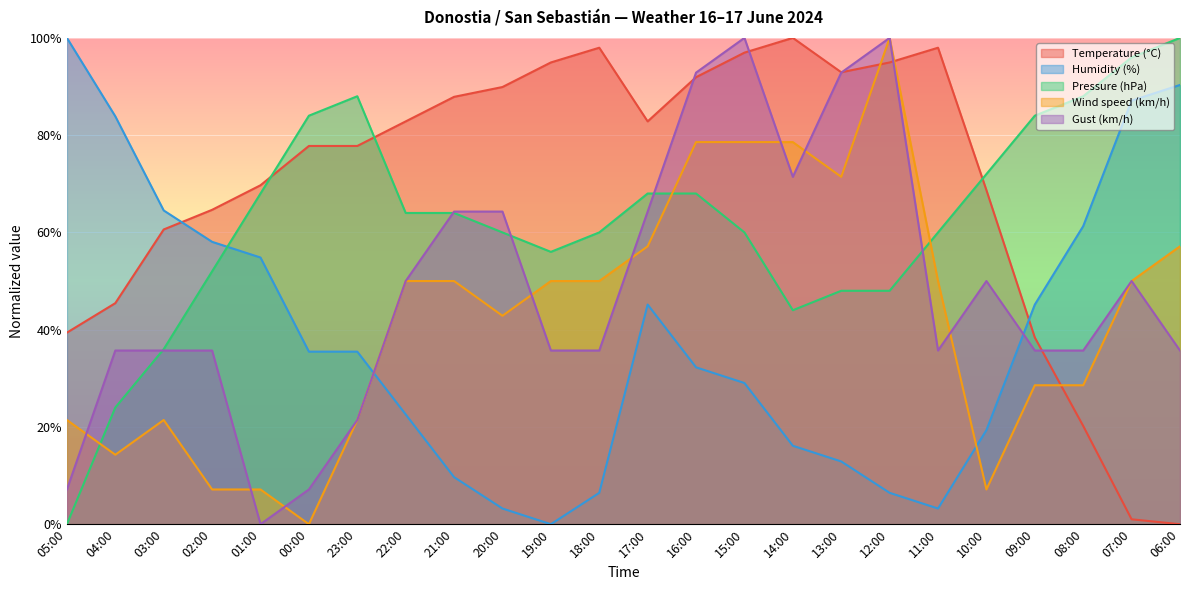

Which series has the largest total across all categories?

Temperature (°C)